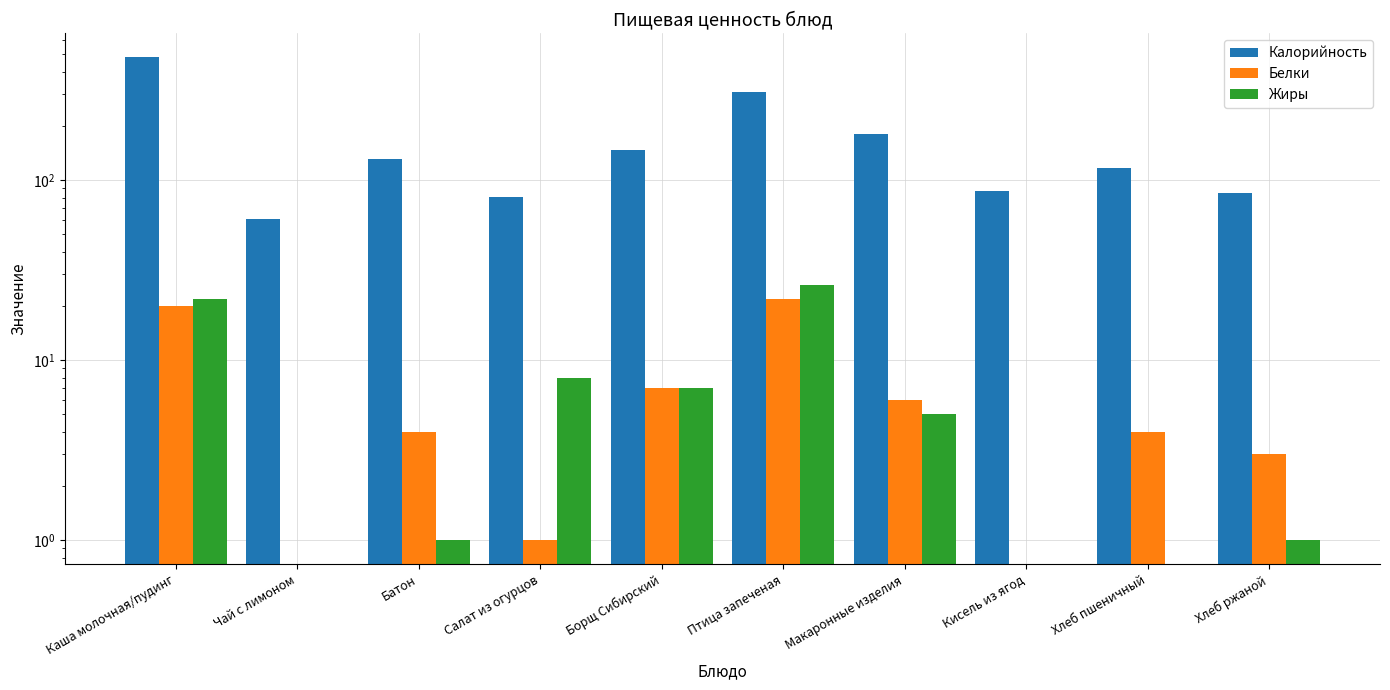

Which series changed the most between Батон and Кисель из ягод?

Калорийность